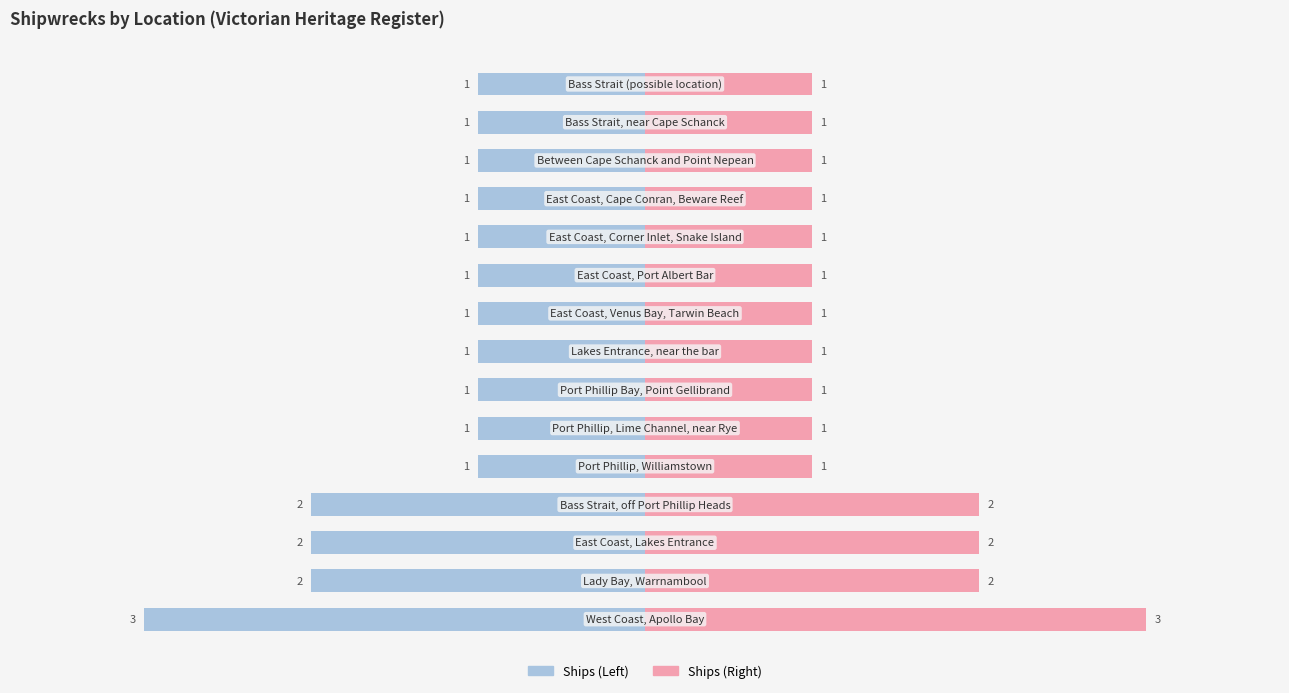

Which has a higher value, 2 or 4?

4